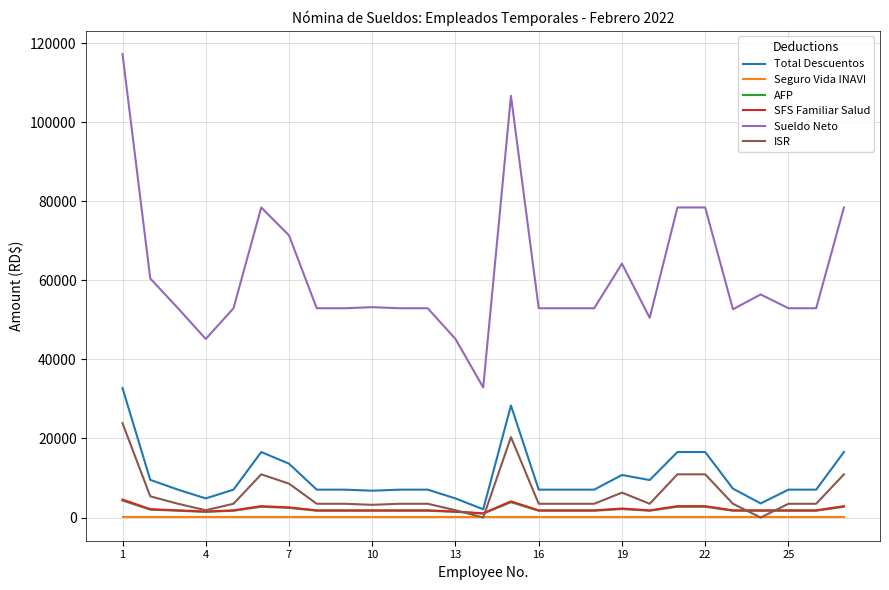

True or false: Sueldo Neto and Total Descuentos cross at least once.

False